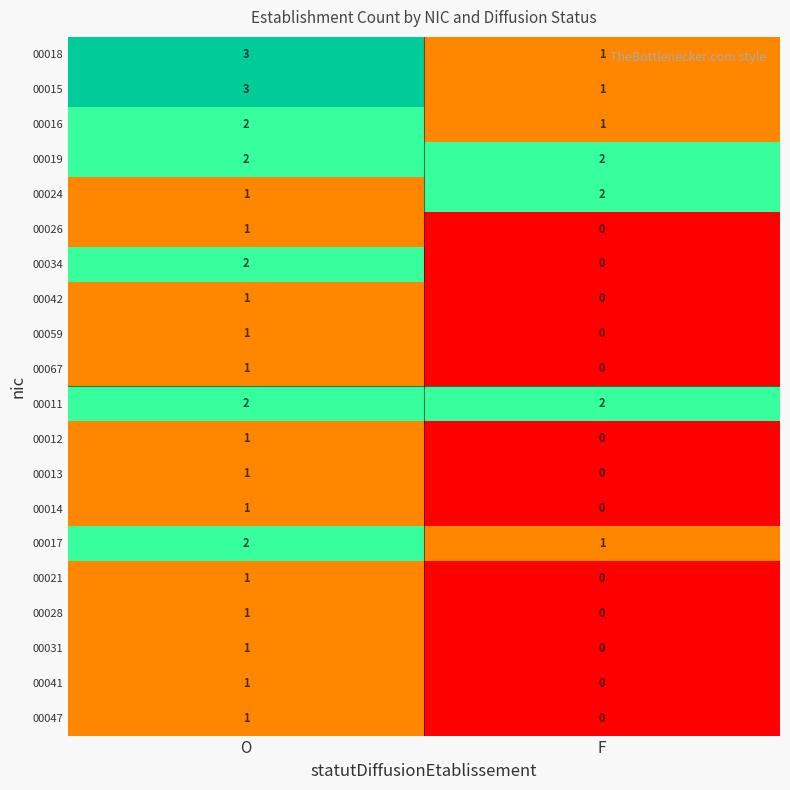

Is it true that 00018 equals 1 at F?

True